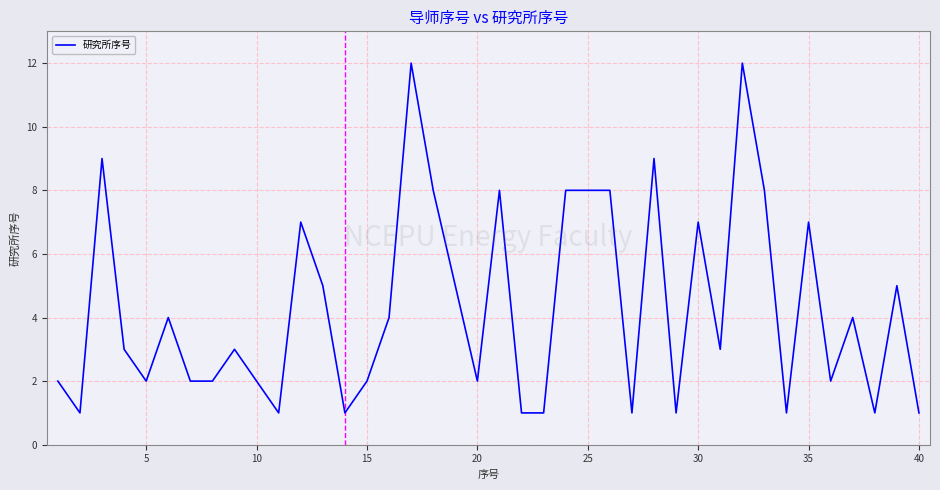

The chart shows a value of 2 at 5. True or false?

True